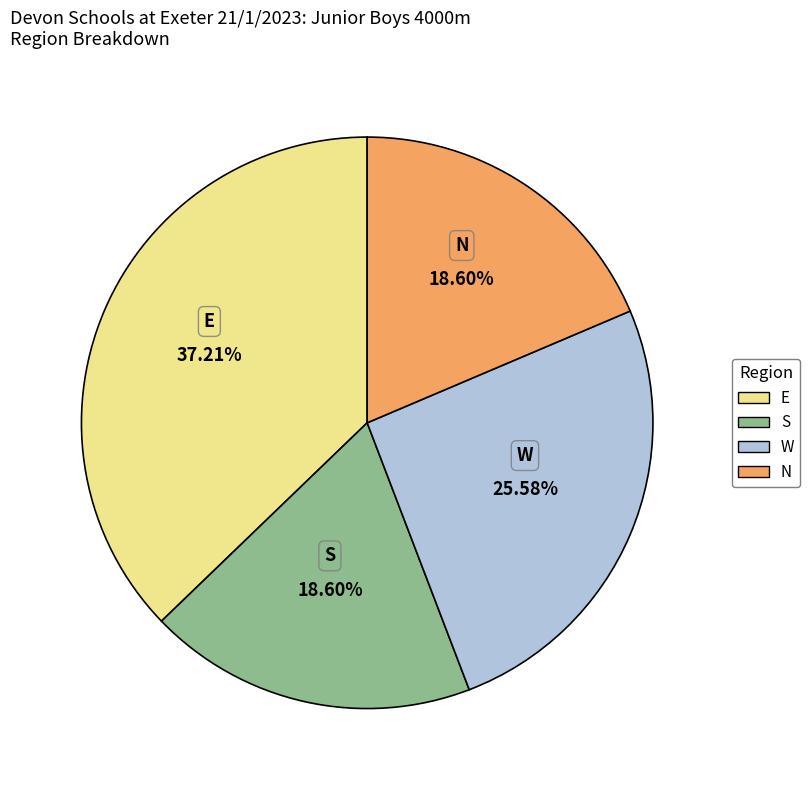

To the nearest percent, what is the combined percentage of E and S?

56%